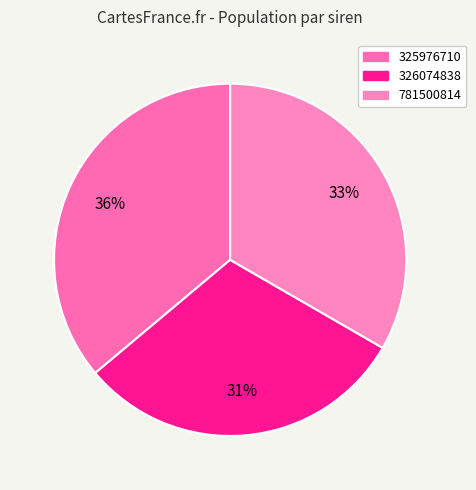

The 326074838 slice represents 31% of the pie. True or false?

True